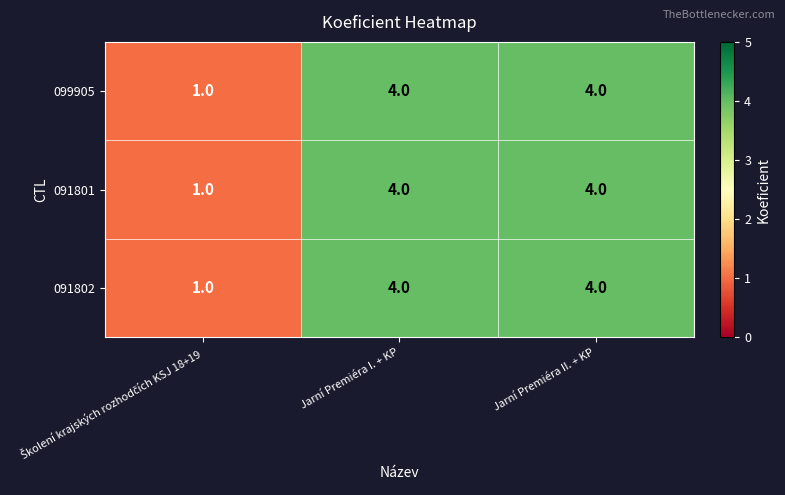

What is the maximum value shown in the chart?

4